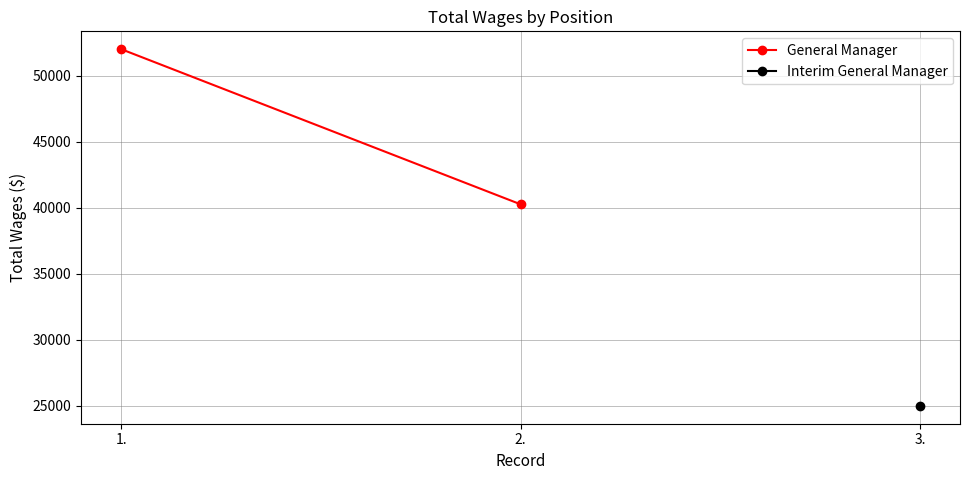

Rank the categories by value from highest to lowest.

1., 2.